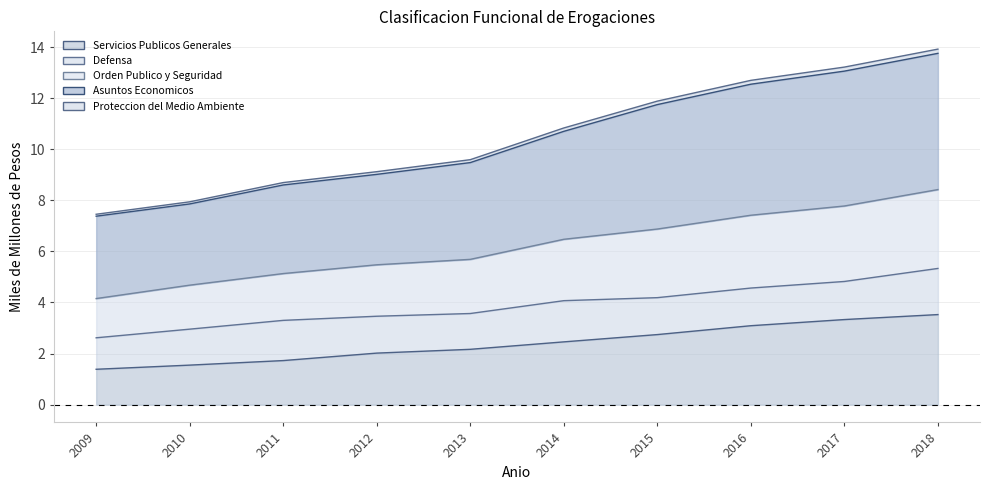

The Asuntos Economicos series shows 5.8 at 2012. True or false?

False